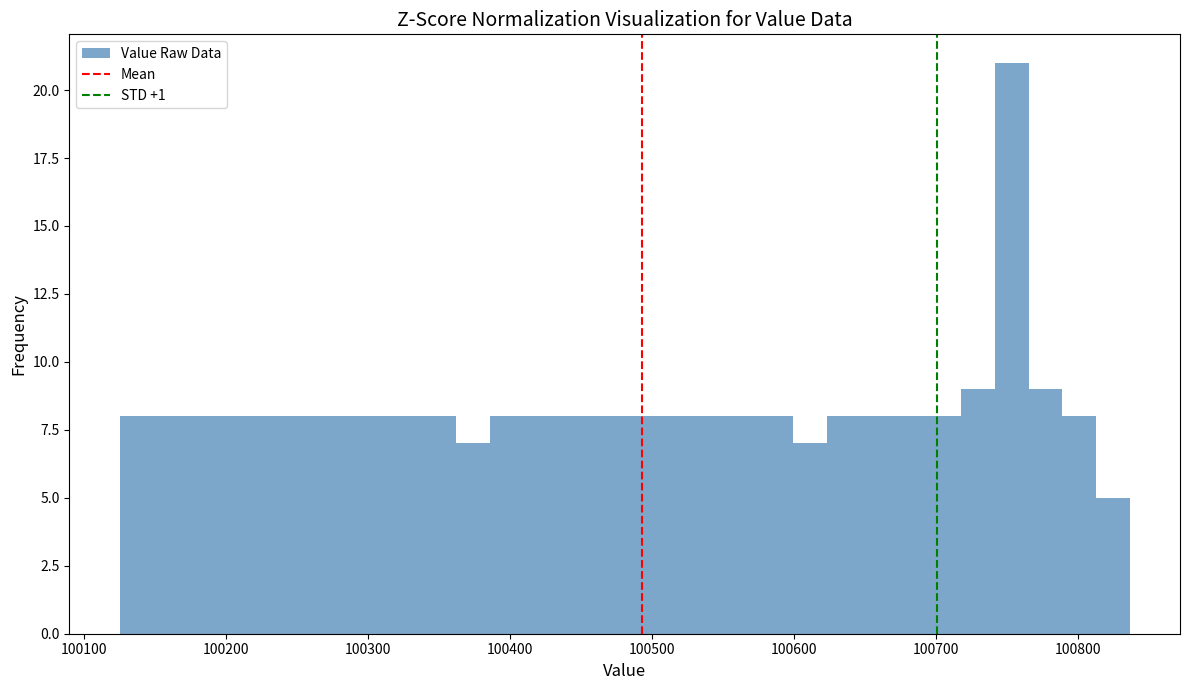

Around what value on the x-axis is the tallest bar? Give the approximate position of its centre, as read against the axis.

100750